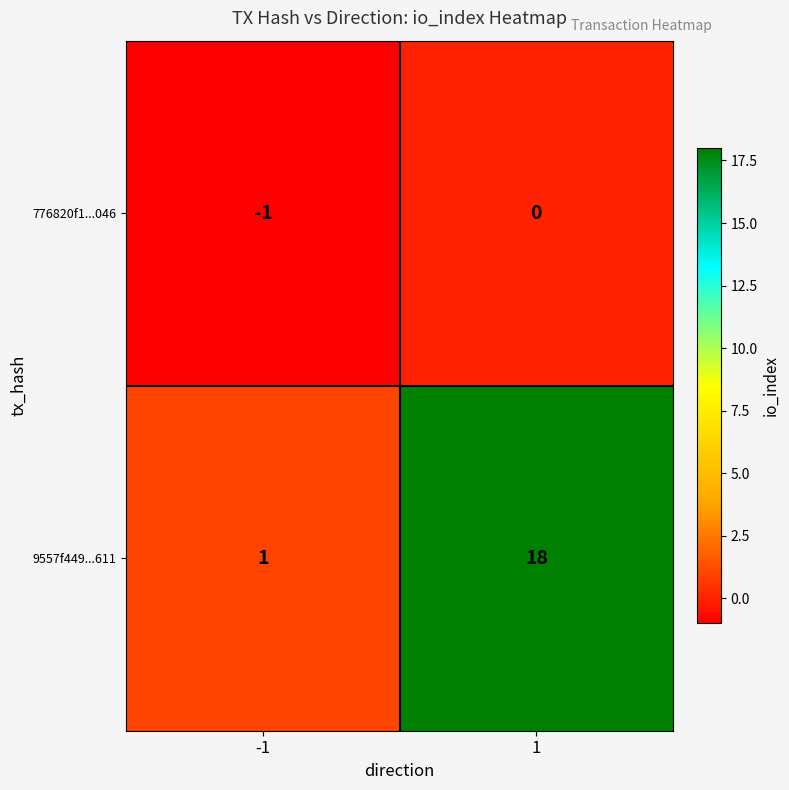

At how many categories does at least one series exceed 7?

1